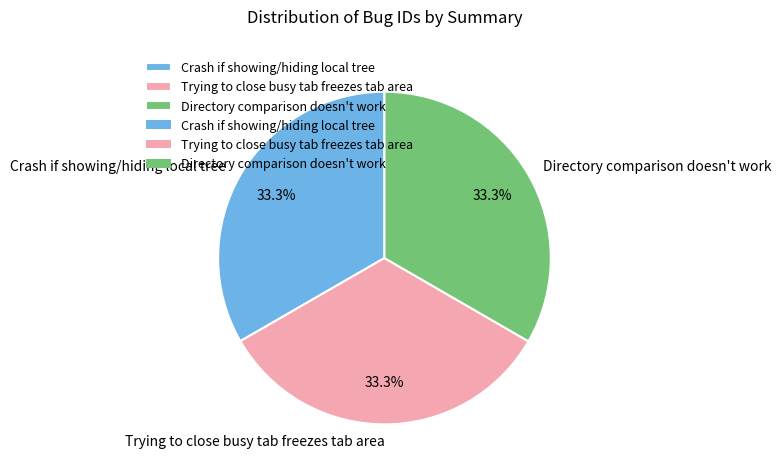

What is the total percentage of Trying to close busy tab freezes tab area and Directory comparison doesn't work?

66.7%